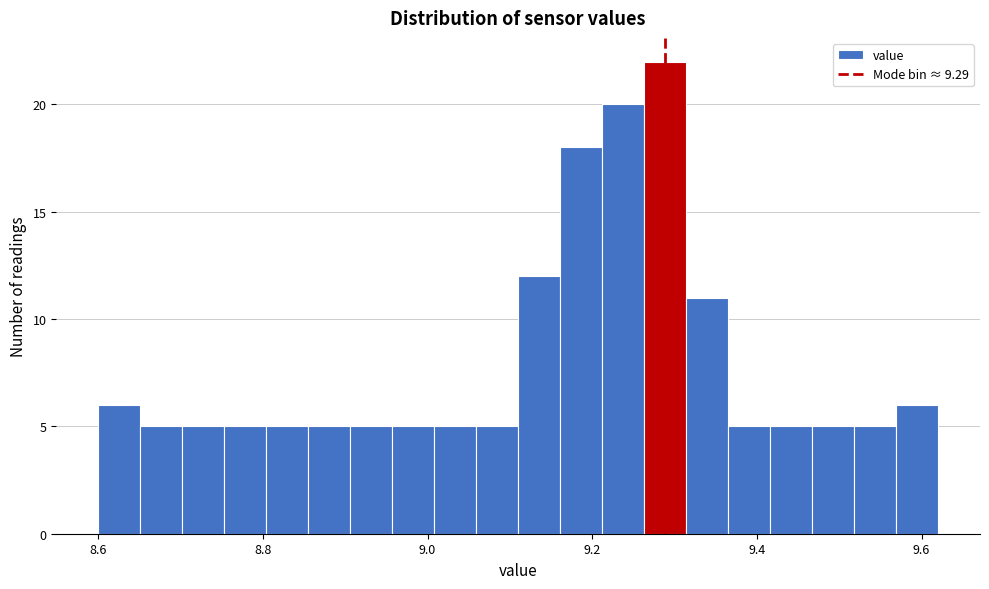

Around what value on the x-axis is the tallest bar? Give the approximate position of its centre, as read against the axis.

9.28